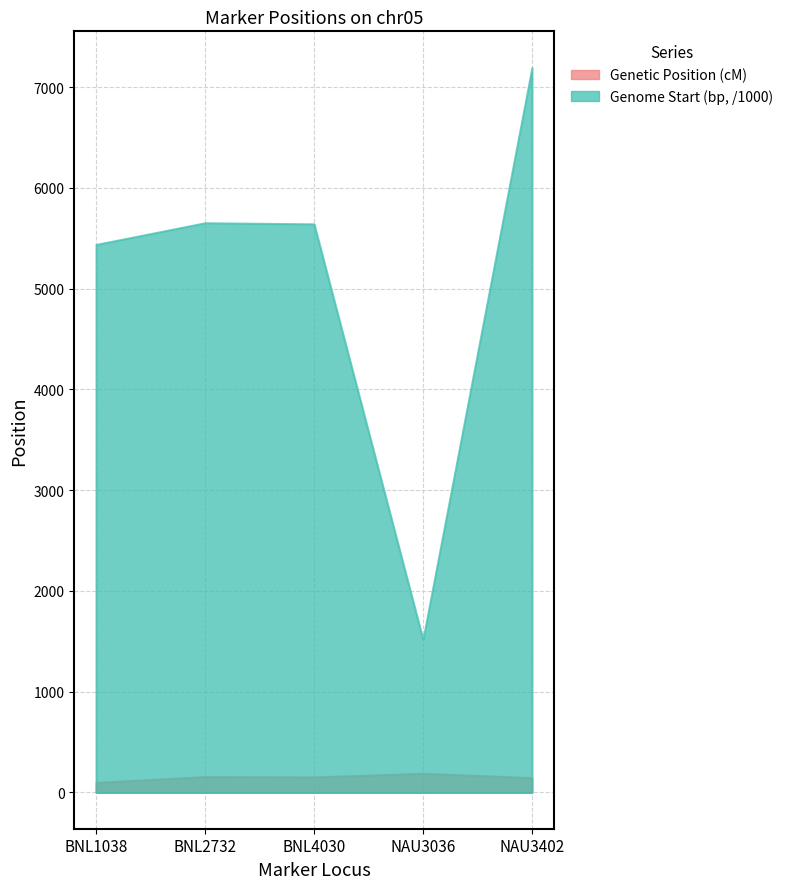

What position from the right is BNL2732?

4